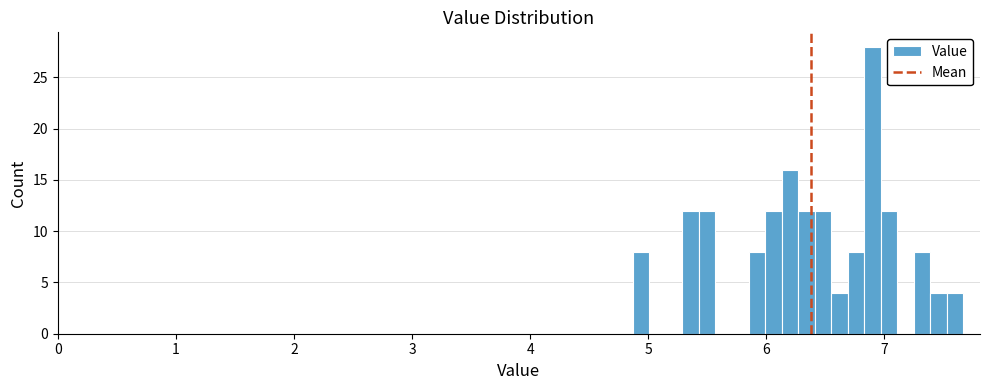

Read against the x-axis, roughly where is the centre of the tallest bar?

6.9